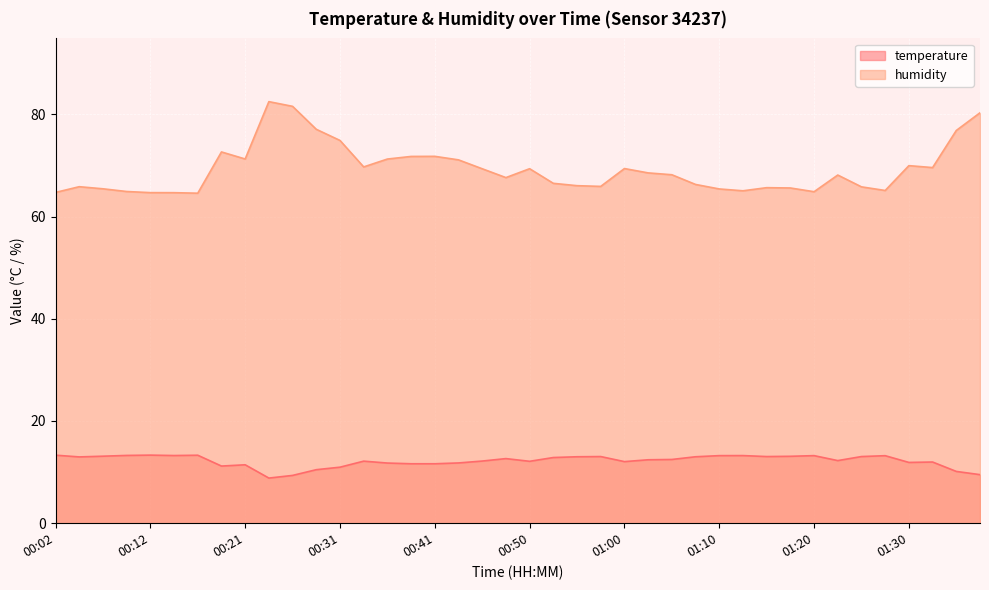

Reading left to right, what are all the values shown in this chart?

temperature: 13.3	13.0	13.1	13.3	13.3	13.2	13.3	11.2	11.4	8.8	9.3	10.5	11.0	12.1	11.8	11.6	11.6	11.8	12.2	12.6	12.1	12.8	13.0	13.0	12.1	12.4	12.5	13.0	13.2	13.2	13.0	13.1	13.2	12.2	13.0	13.2	11.9	12.0	10.1	9.5
humidity: 64.7	65.8	65.4	64.9	64.7	64.7	64.6	72.6	71.2	82.5	81.5	77.1	74.9	69.7	71.2	71.8	71.8	71.1	69.3	67.6	69.3	66.5	66.0	65.9	69.4	68.5	68.2	66.3	65.4	65.0	65.6	65.6	64.8	68.1	65.8	65.1	70.0	69.6	76.8	80.3